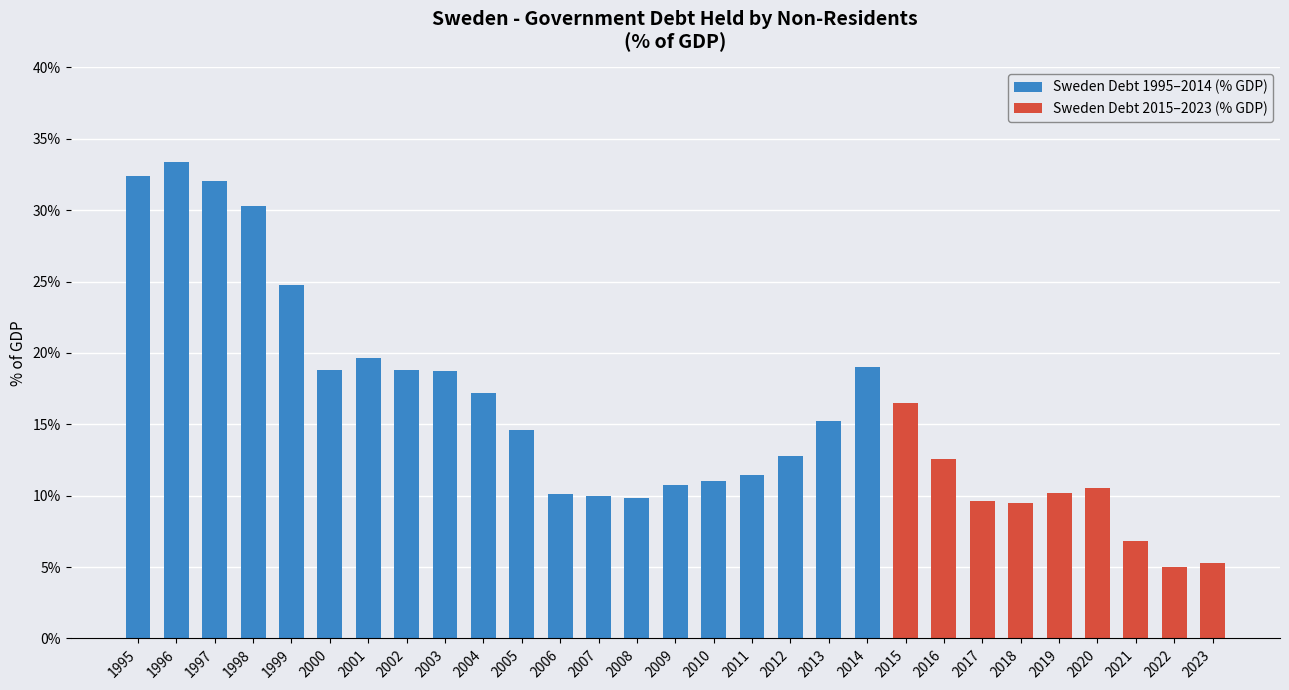

Is it true that the value at 2000 is 18.8?

True